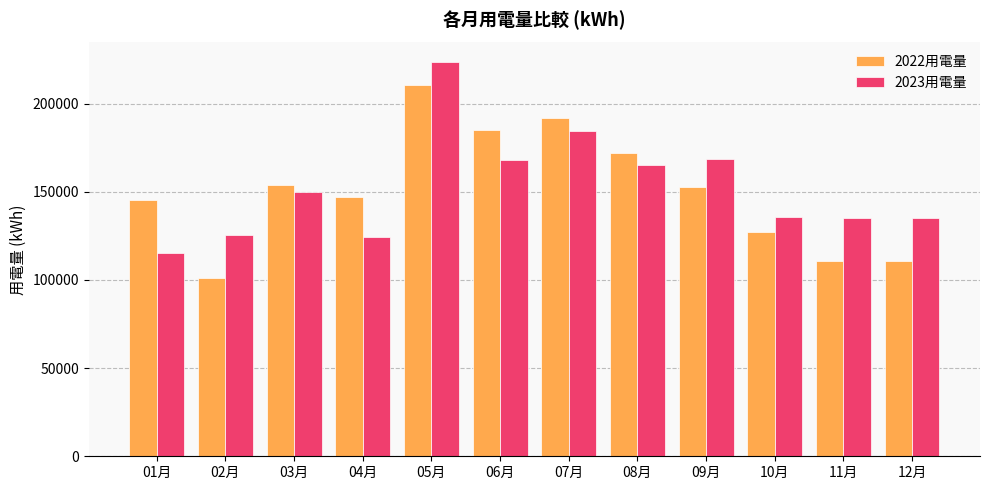

What is the lowest value of the 2023用電量 series?

115521.0